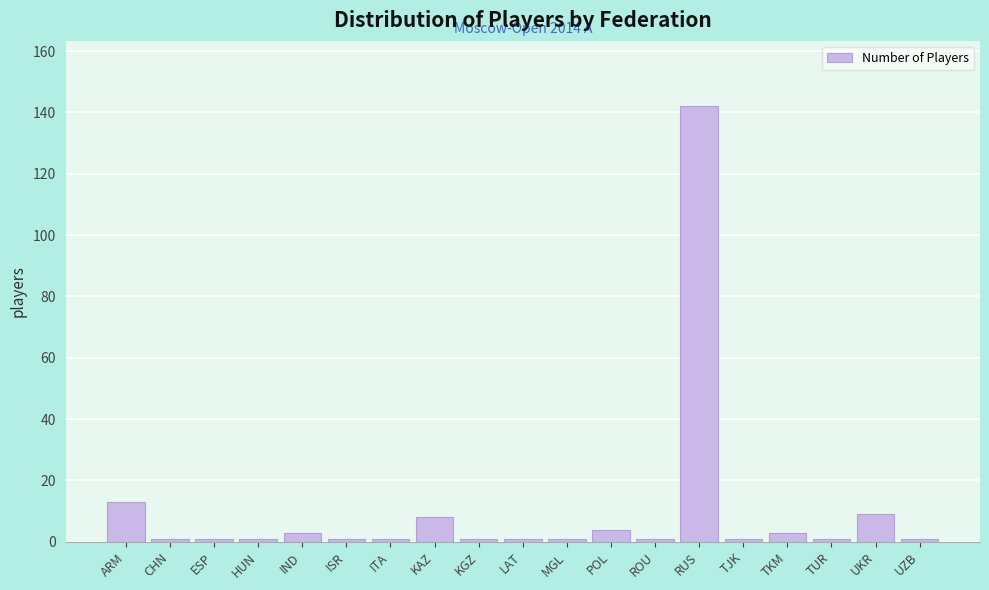

Reading left to right, list all the values displayed in this chart.

13	1	1	1	3	1	1	8	1	1	1	4	1	142	1	3	1	9	1